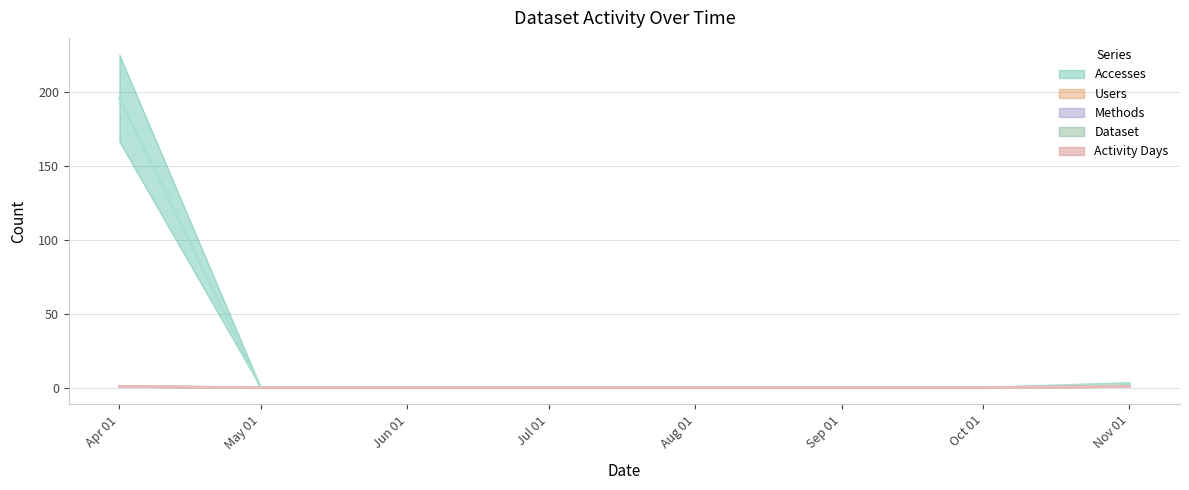

Is the value of Accesses at Apr 01 greater than the value of Activity Days at Oct 01?

Yes